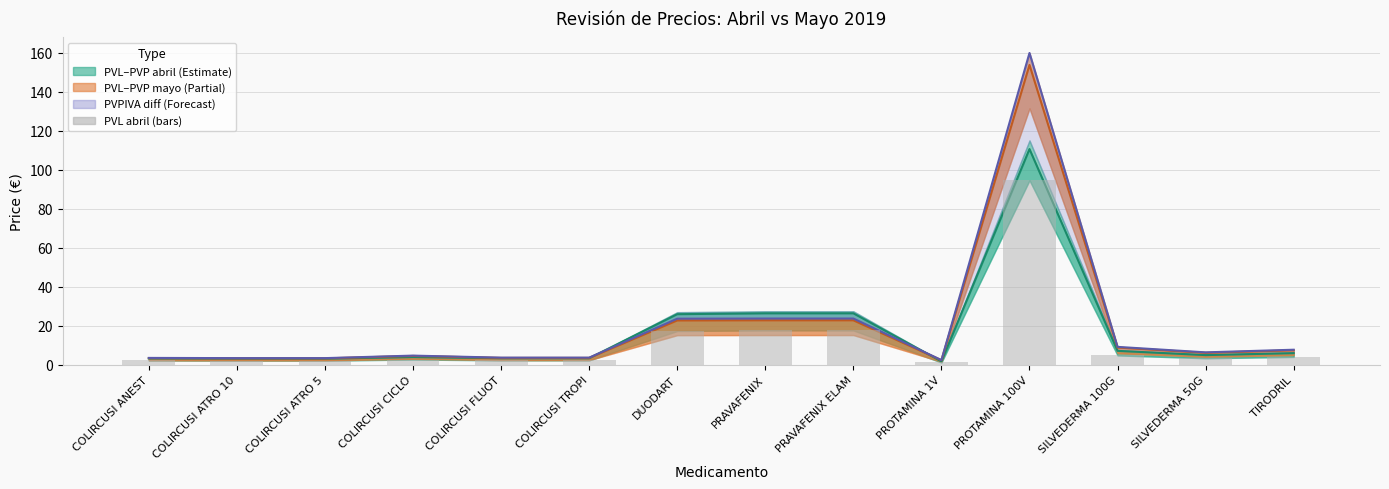

What is the difference between the values at SILVEDERMA 100G and PROTAMINA 1V?

3.6